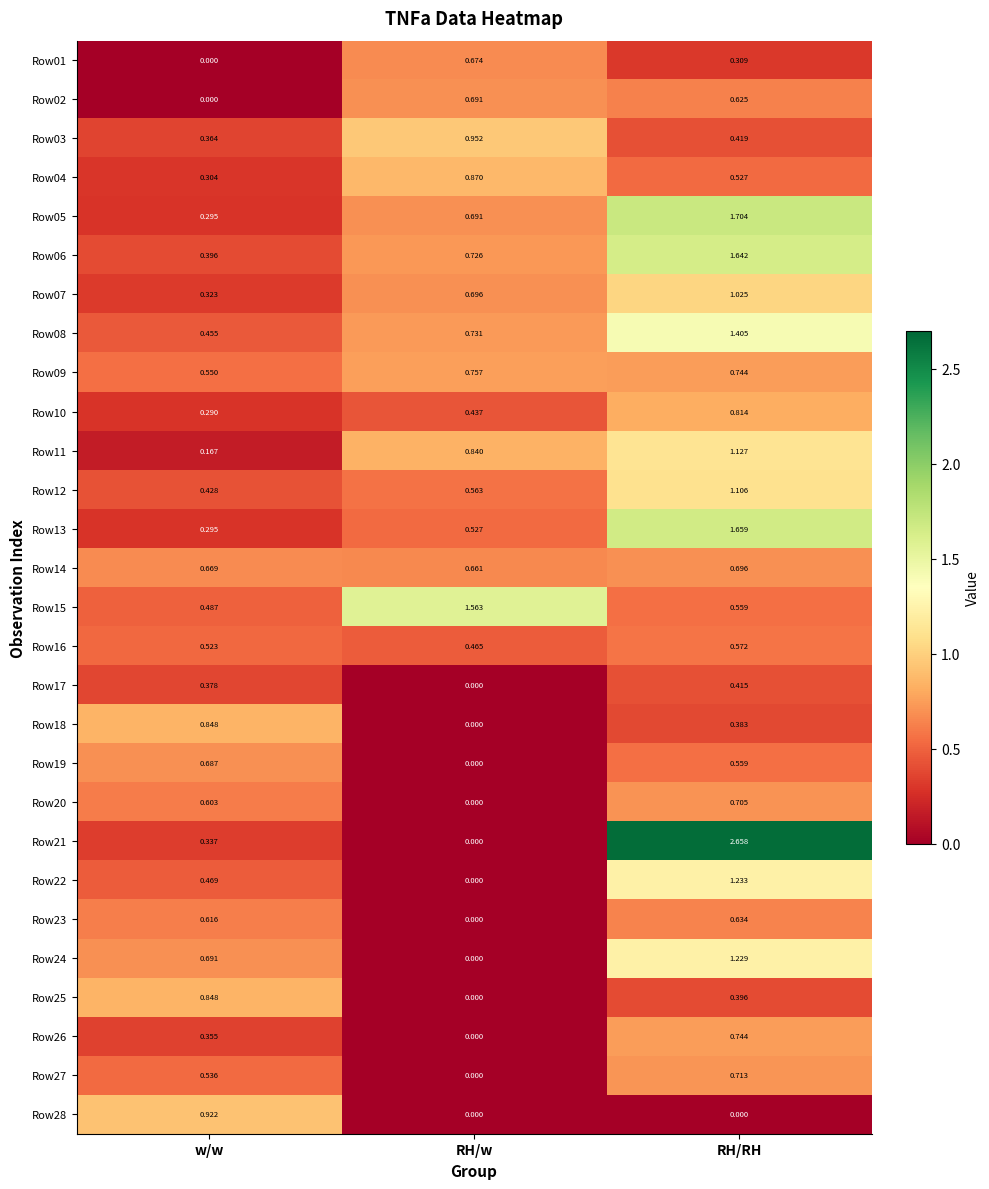

At which category is the sum across all series the highest?

RH/RH